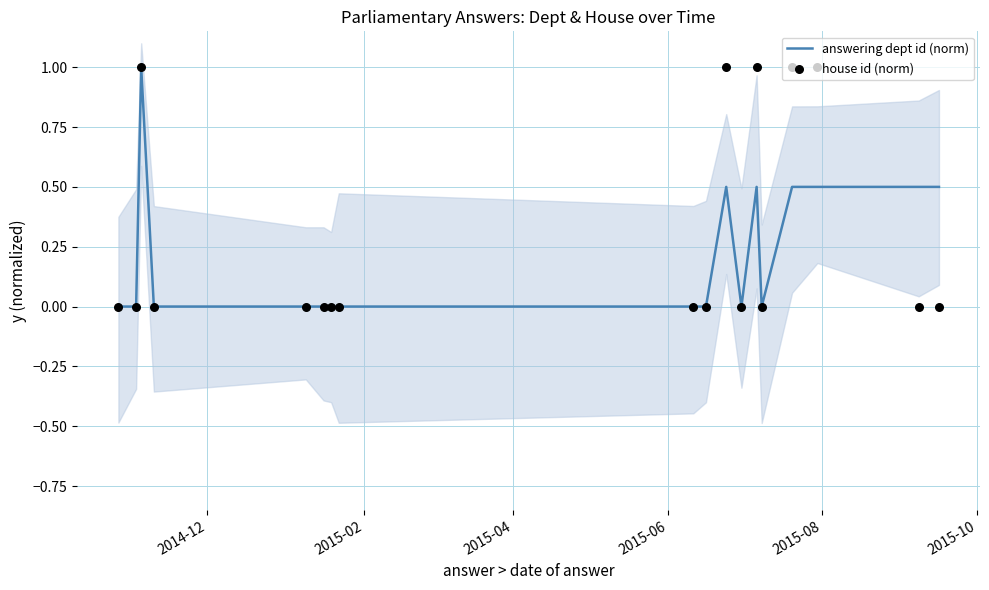

What are all the series names shown in the legend?

answering dept id (norm), house id (norm)